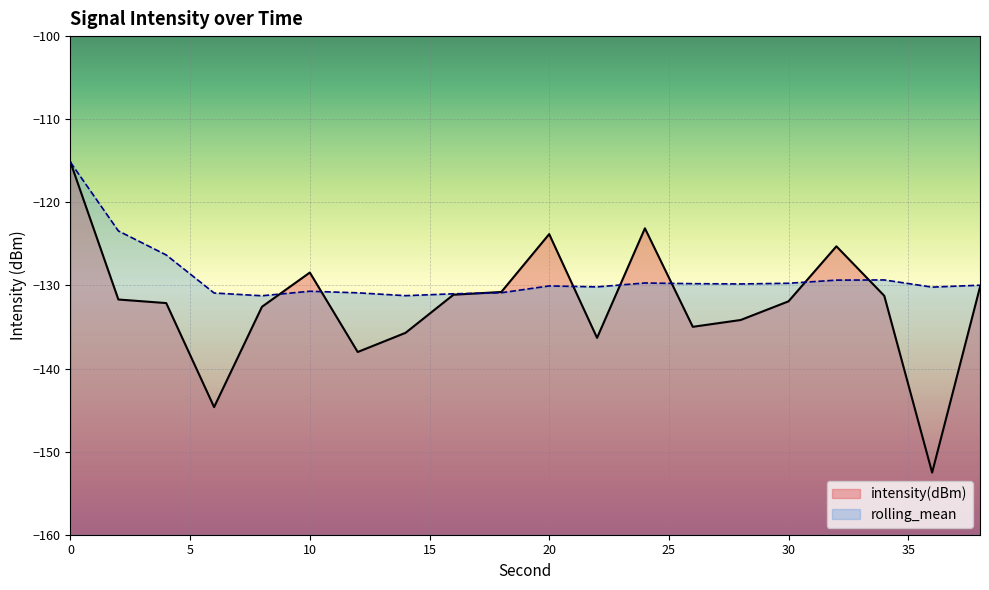

At which label does intensity(dBm) reach its minimum?

36